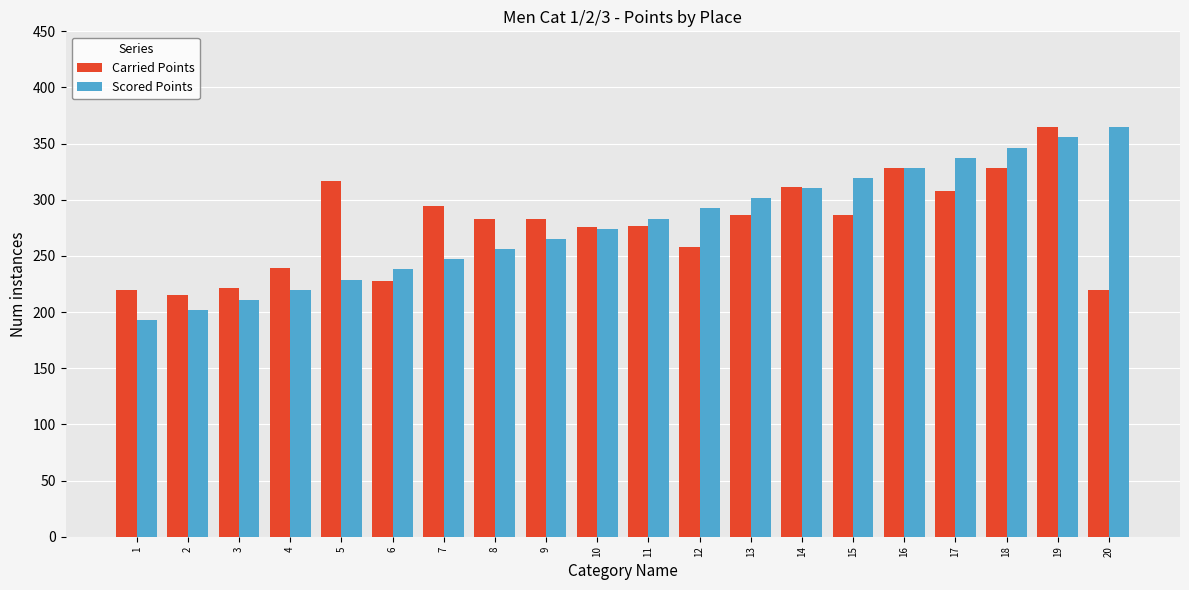

The value of Carried Points at 17 is 174.3. True or false?

False